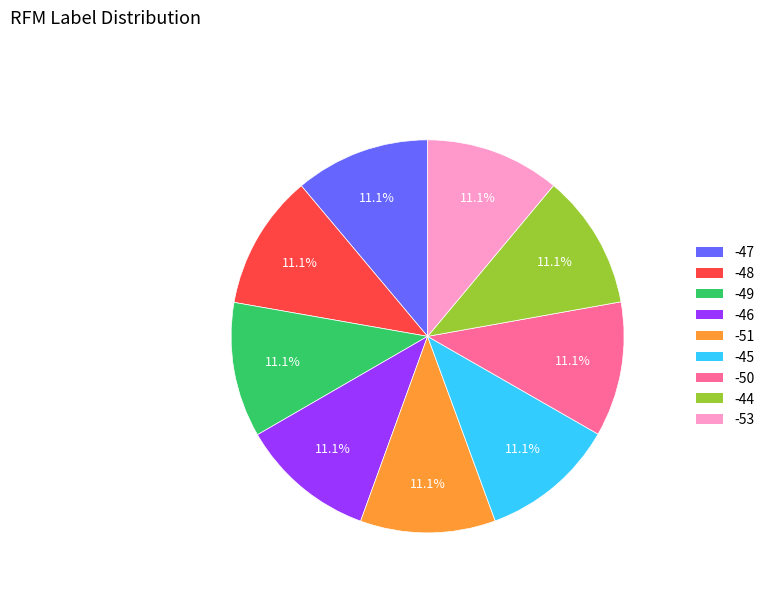

How much of the chart is everything except -46?

88.9%